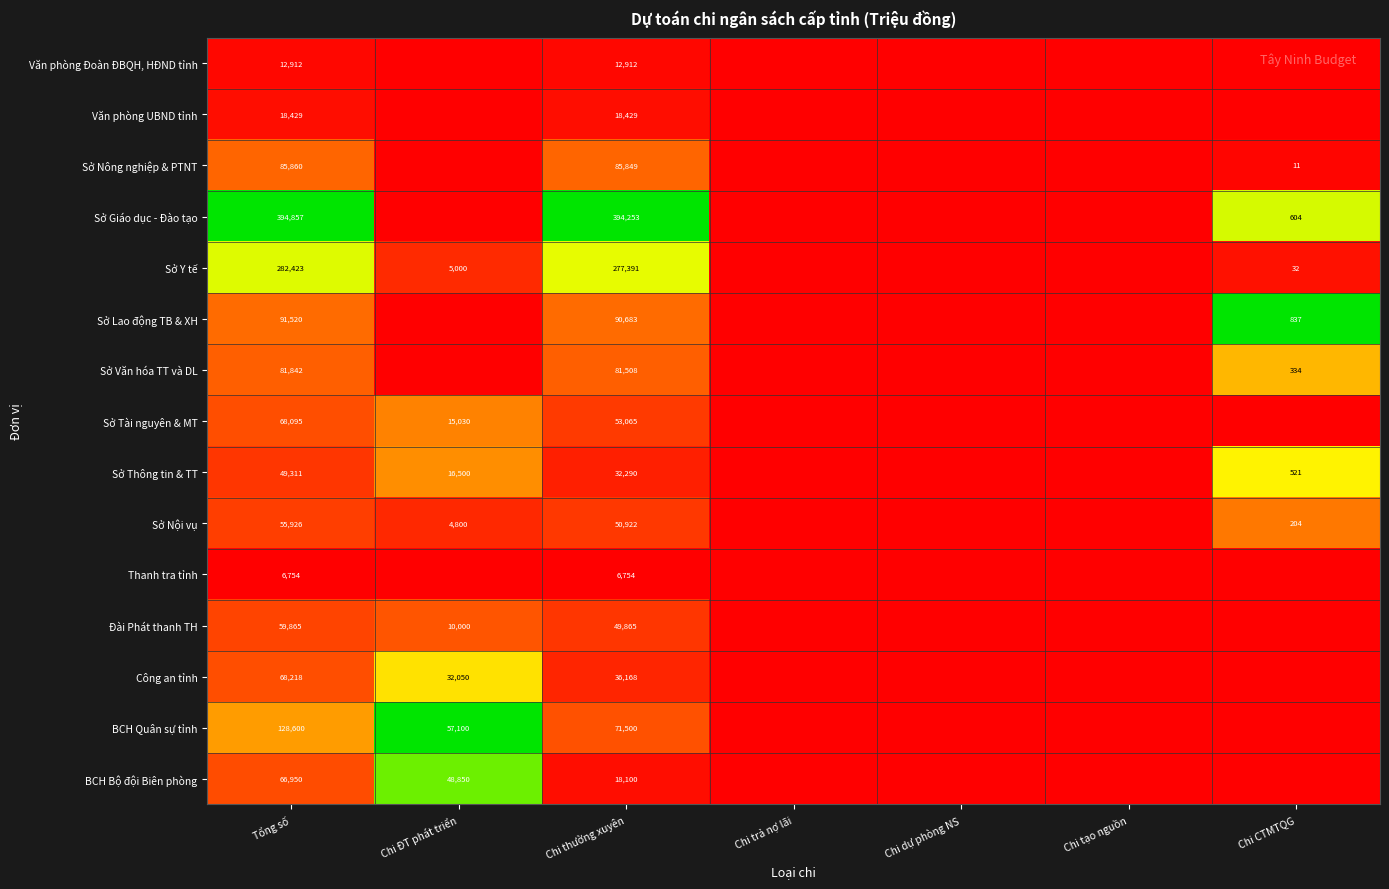

The Thanh tra tỉnh series shows 2365 at Tổng số. True or false?

False